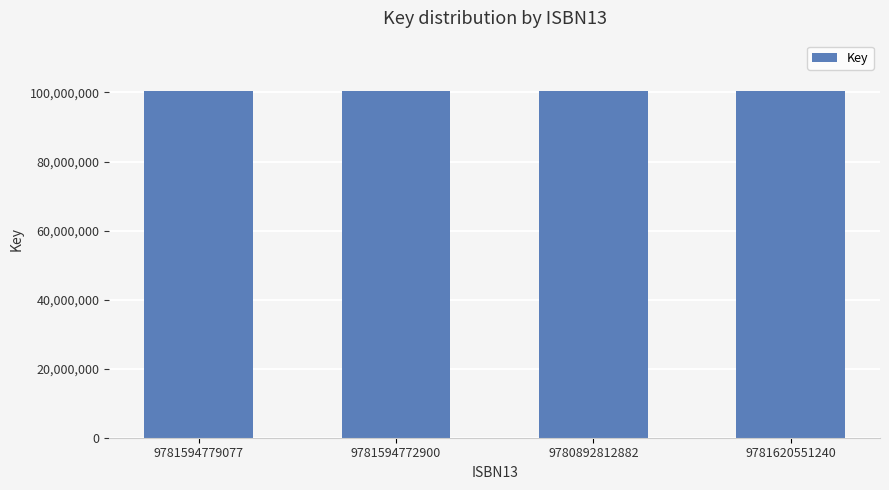

What is the difference between the maximum and second lowest values?

1566